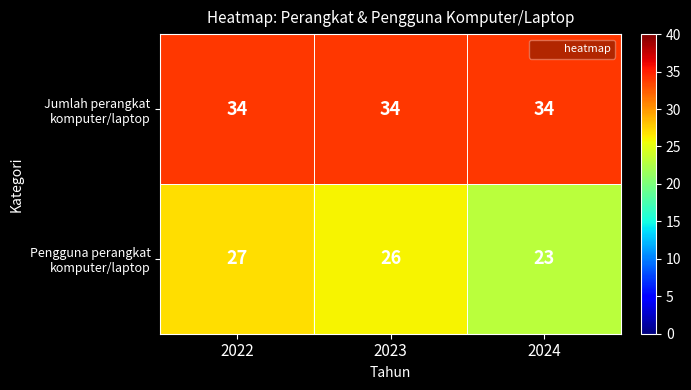

What is the minimum value shown in the chart?

23